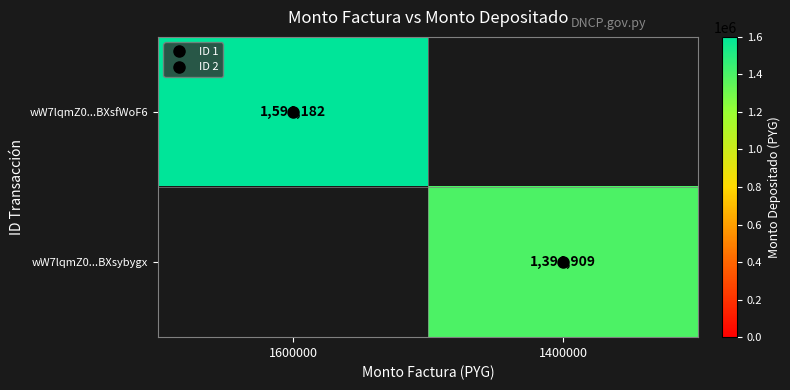

What is the lowest value of the wW7lqmZ0...BXsfWoF6 series?

1594182.0